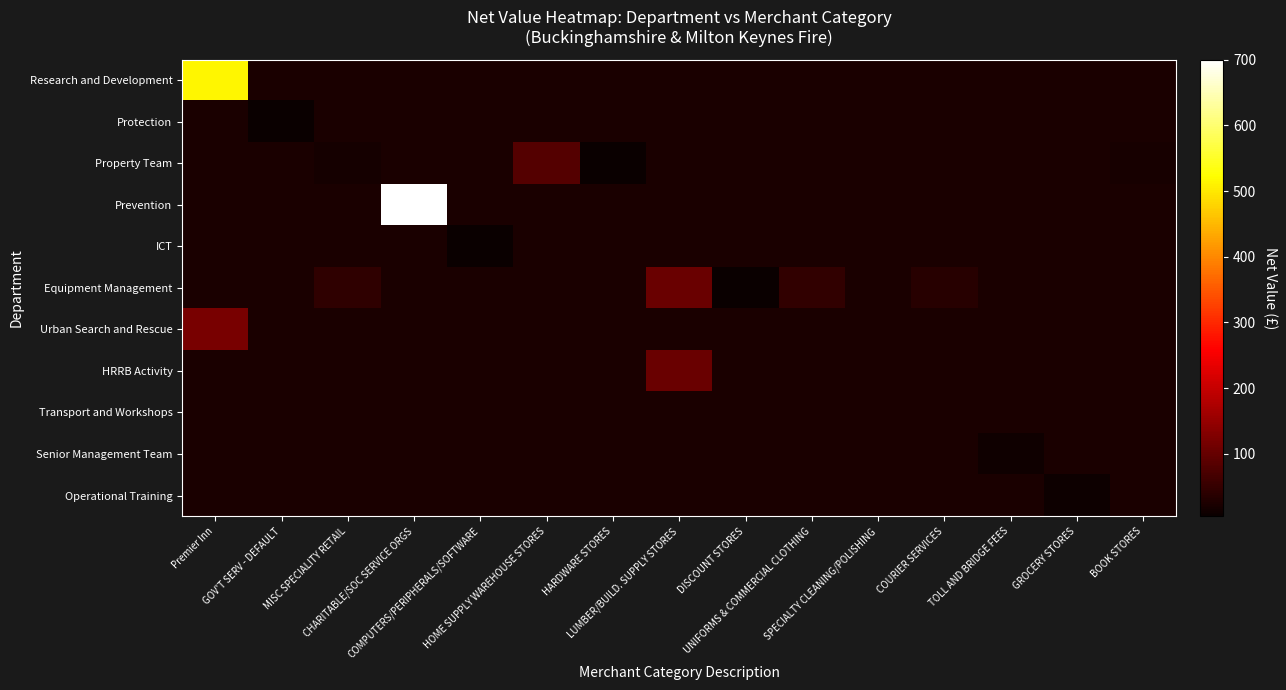

At CHARITABLE/SOC SERVICE ORGS, list the series in order from smallest to largest.

Research and Development, Protection, Property Team, Prevention, ICT, Equipment Management, Urban Search and Rescue, HRRB Activity, Transport and Workshops, Senior Management Team, Operational Training